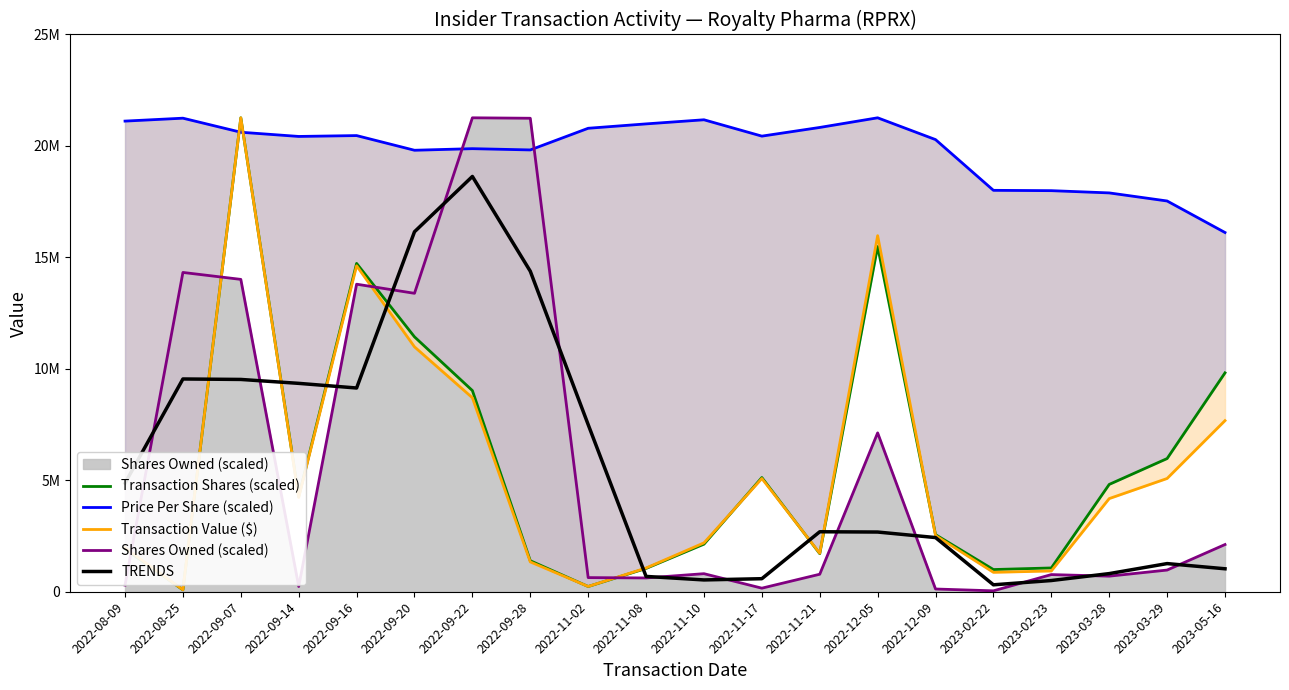

How many data points does each series have?

20